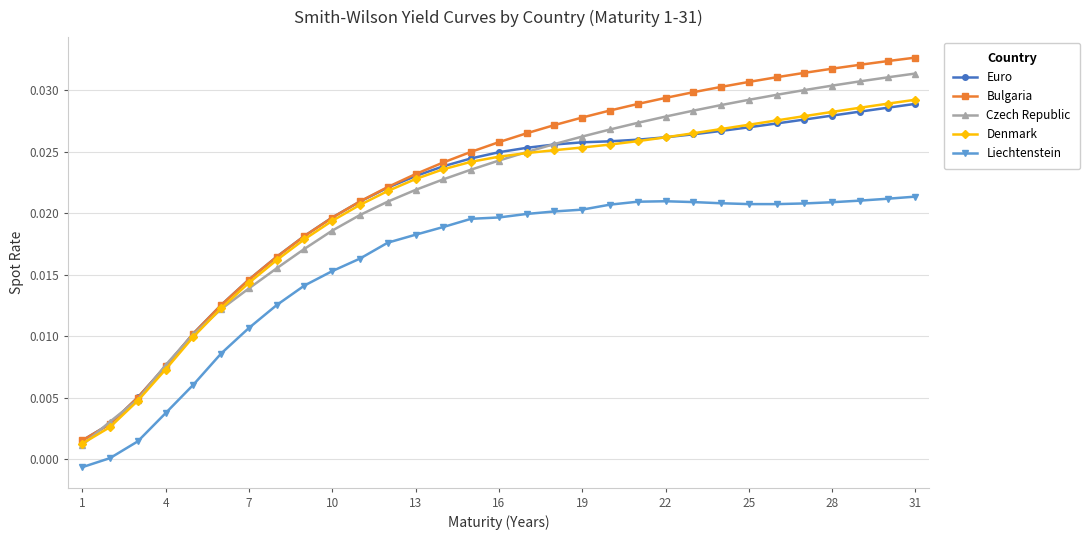

Which series has the largest range (max minus min)?

Bulgaria